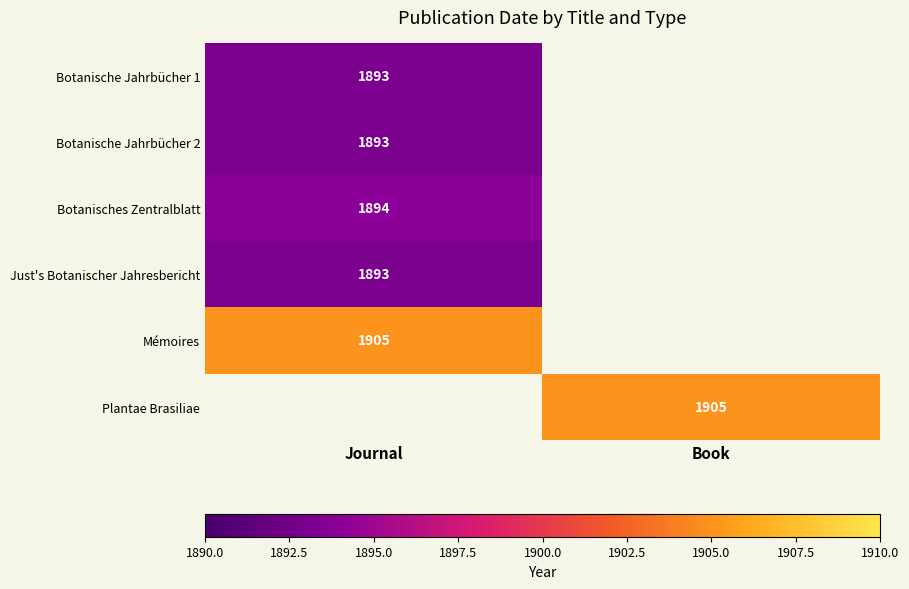

Is it true that Botanische Jahrbücher 1 equals 1008 at Journal?

False